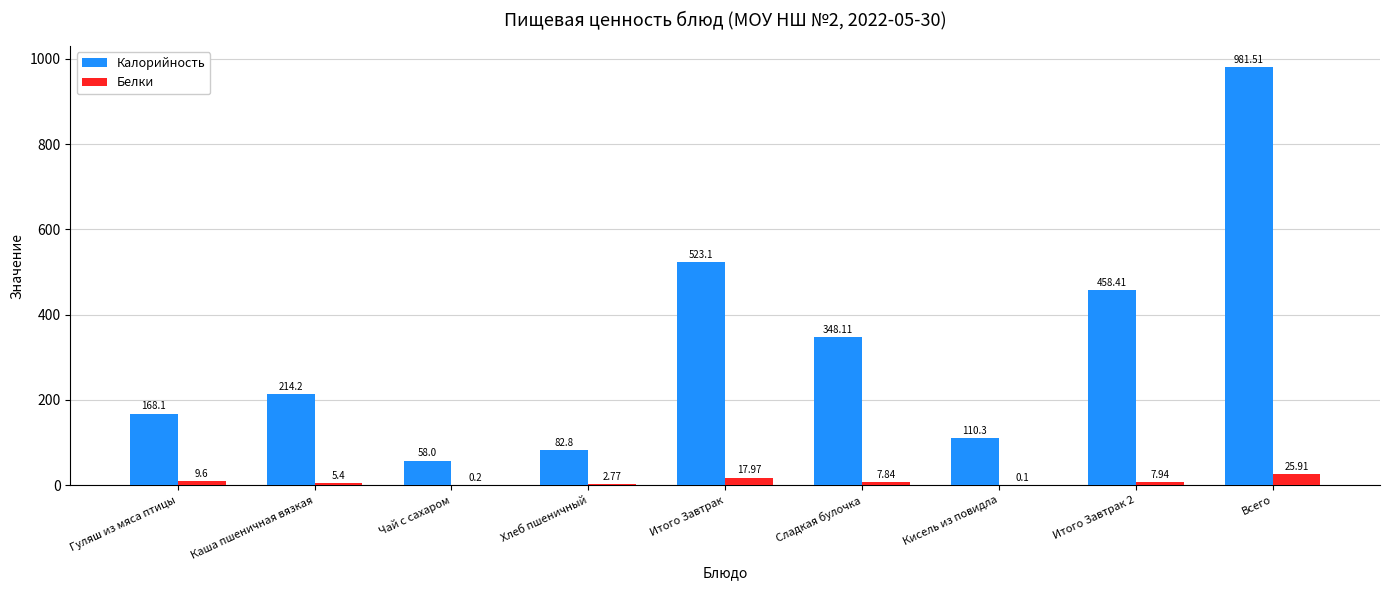

Is the value of Белки at Итого Завтрак 2 greater than the value of Калорийность at Каша пшеничная вязкая?

No